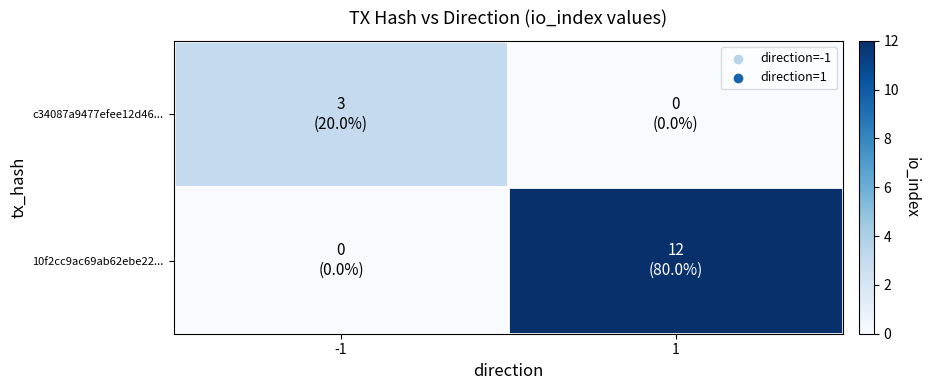

Rank the series at 1 from highest to lowest value.

10f2cc9ac69ab62ebe22..., c34087a9477efee12d46...